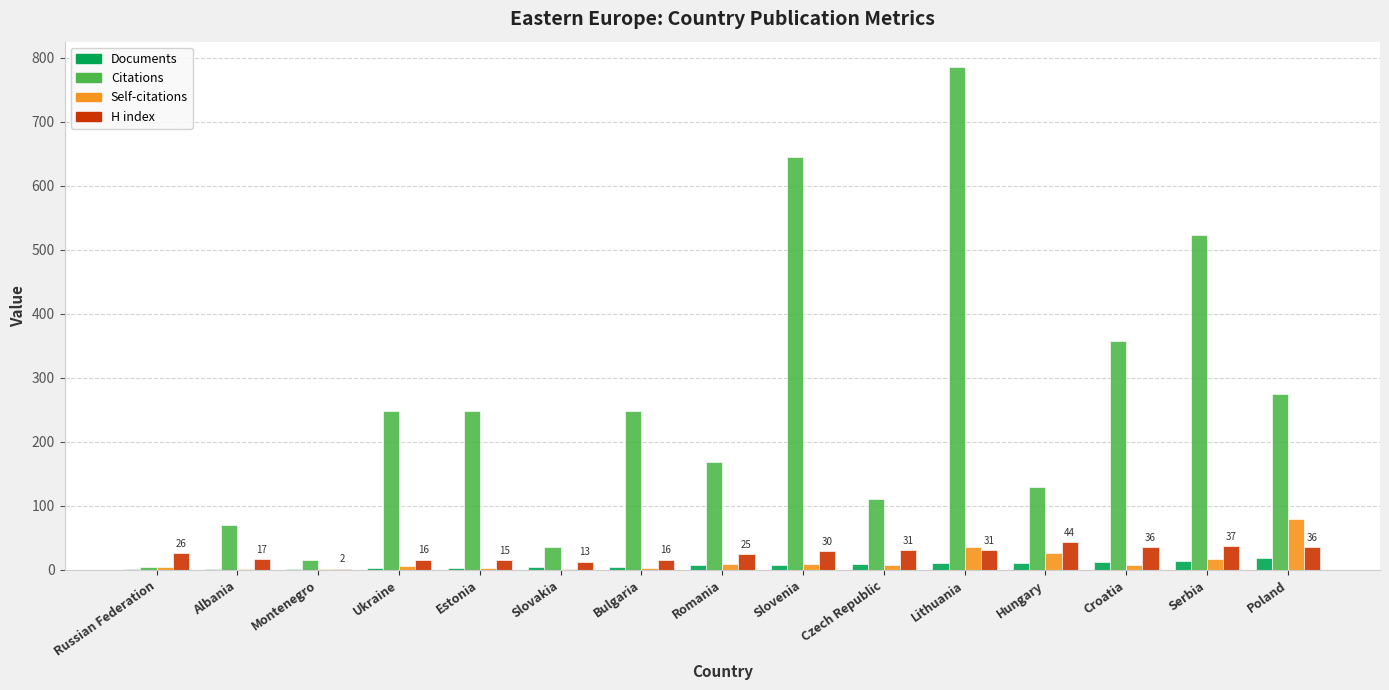

At which category is the sum across all series the highest?

Lithuania